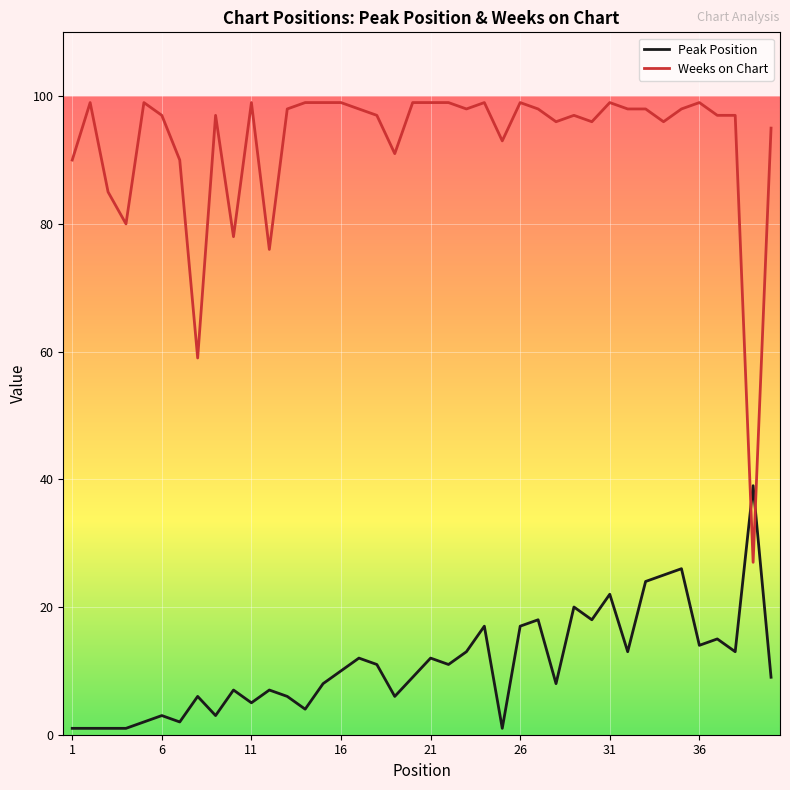

What is the sum of all Peak Position values?

440